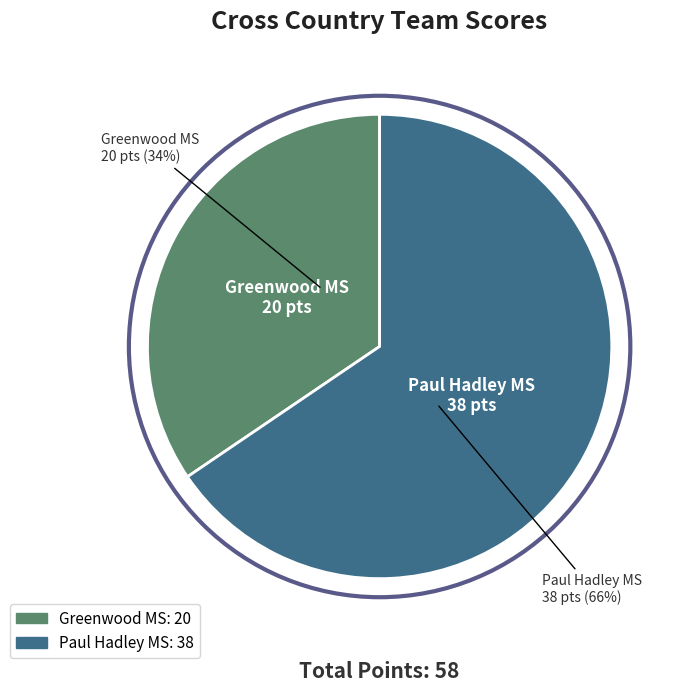

Combined, do Paul Hadley MS and Greenwood MS account for over 50%?

Yes